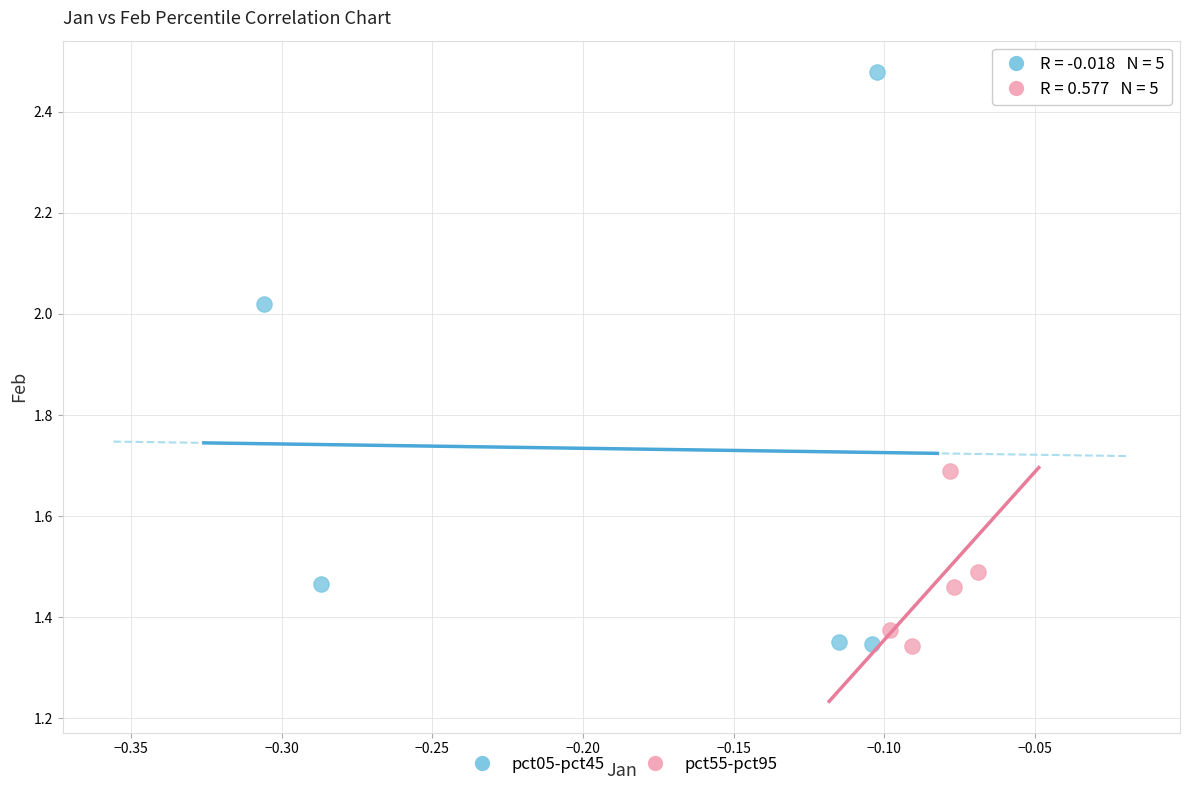

What are all the series names shown in the legend?

pct05-pct45, pct55-pct95